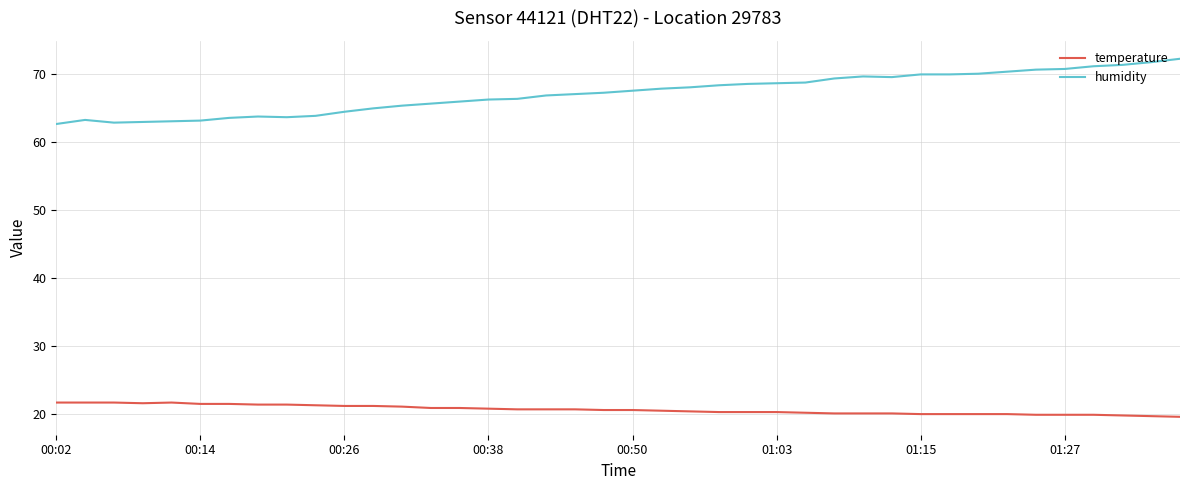

Which series has the largest total across all categories?

humidity